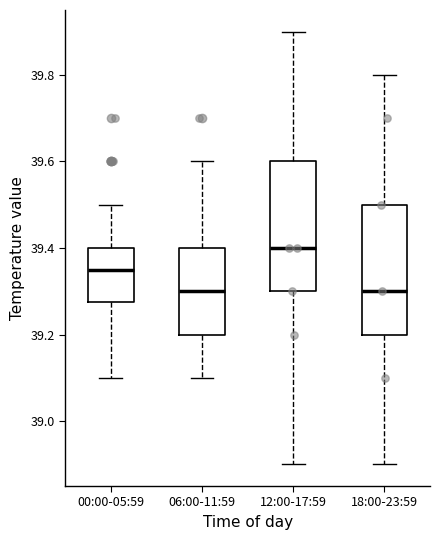

Reading left to right, read every box against the y-axis: the position of its median line, the range the box covers, and the ends of its whiskers. The values are not printed on the chart, so give them approximately, as read against the axis.

00:00-05:59: median 39.36, box 39.28 to 39.40, whiskers 39.10 to 39.50
06:00-11:59: median 39.30, box 39.20 to 39.40, whiskers 39.10 to 39.60
12:00-17:59: median 39.40, box 39.30 to 39.60, whiskers 38.90 to 39.90
18:00-23:59: median 39.30, box 39.20 to 39.50, whiskers 38.90 to 39.80